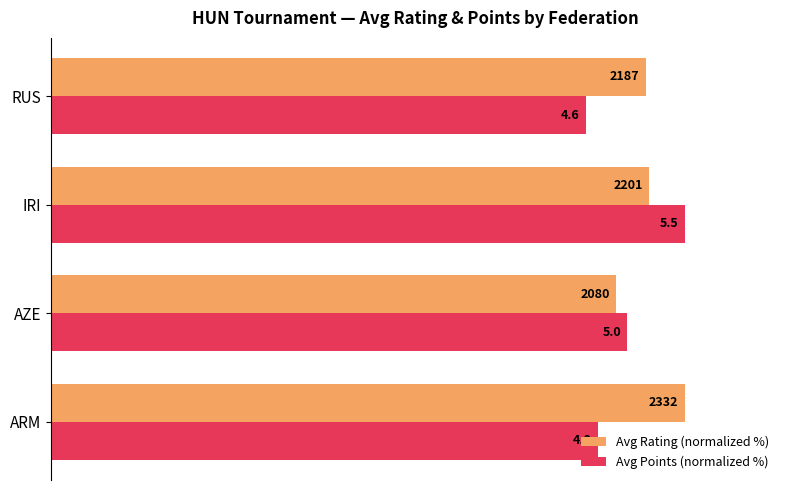

What are all the series names shown in the legend?

Avg Rating (normalized %), Avg Points (normalized %)